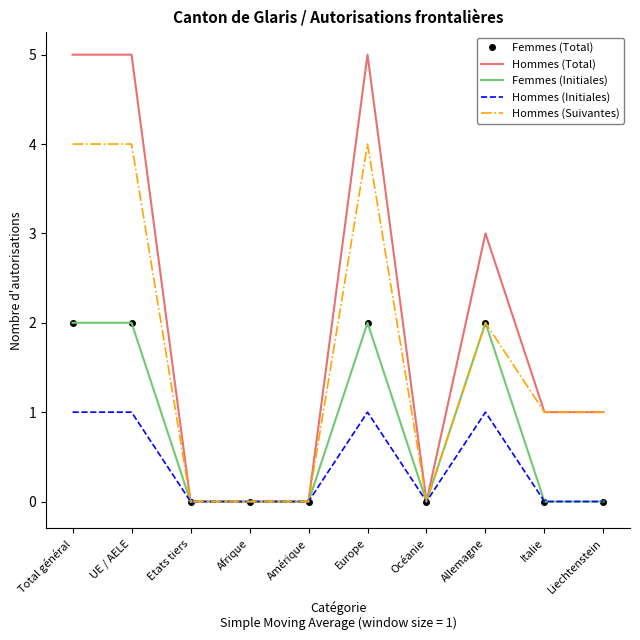

What are all the series names shown in the legend?

Femmes (Total), Hommes (Total), Femmes (Initiales), Hommes (Initiales), Hommes (Suivantes)